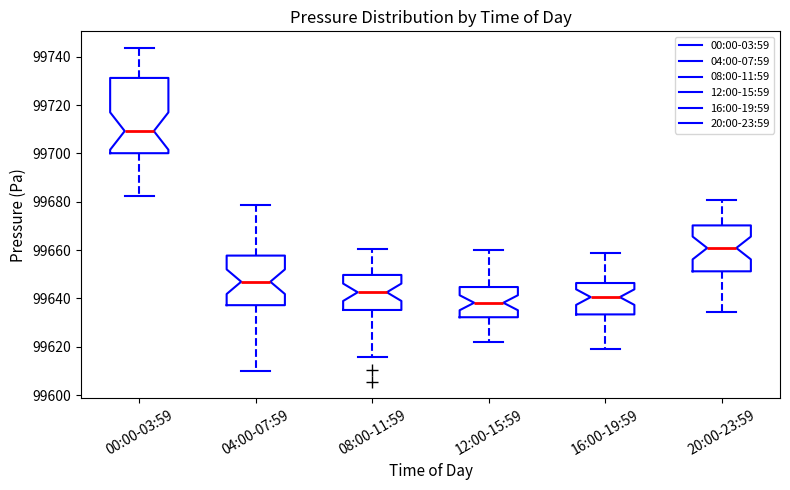

Reading left to right, transcribe this box plot: for each box, give where its median line is, the range the box spans, and where its two whiskers end, as read against the y-axis. The values are not printed on the chart, so give them approximately, as read against the axis.

00:00-03:59: median 99710, box 99700 to 99732, whiskers 99682 to 99744
04:00-07:59: median 99646, box 99638 to 99658, whiskers 99610 to 99678
08:00-11:59: median 99642, box 99636 to 99650, whiskers 99616 to 99660
12:00-15:59: median 99638, box 99632 to 99644, whiskers 99622 to 99660
16:00-19:59: median 99640, box 99634 to 99646, whiskers 99618 to 99658
20:00-23:59: median 99660, box 99652 to 99670, whiskers 99634 to 99680